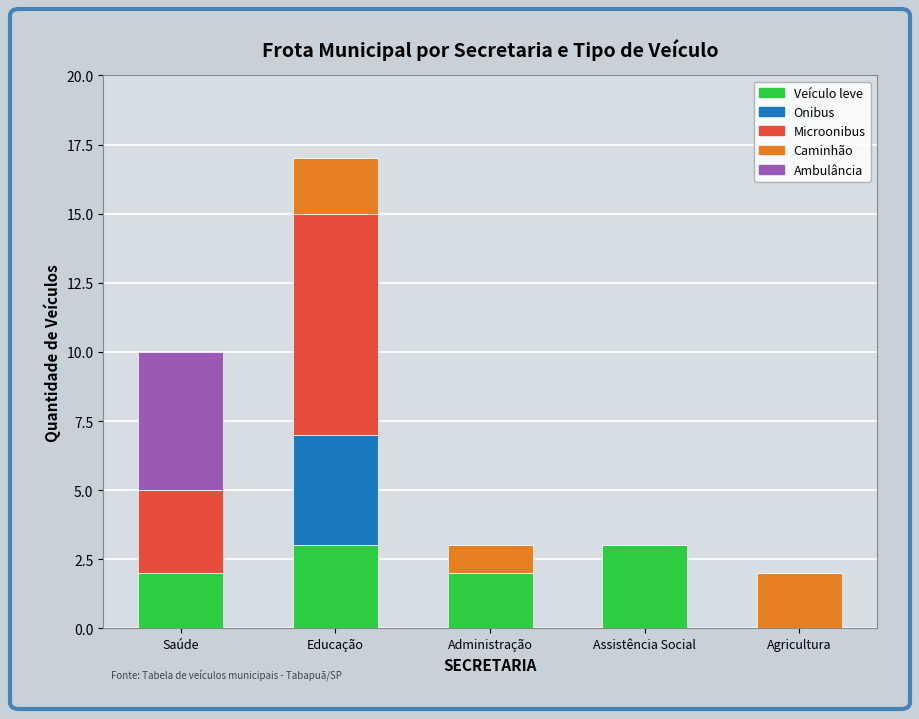

Does the chart contain stacked bars?

Yes